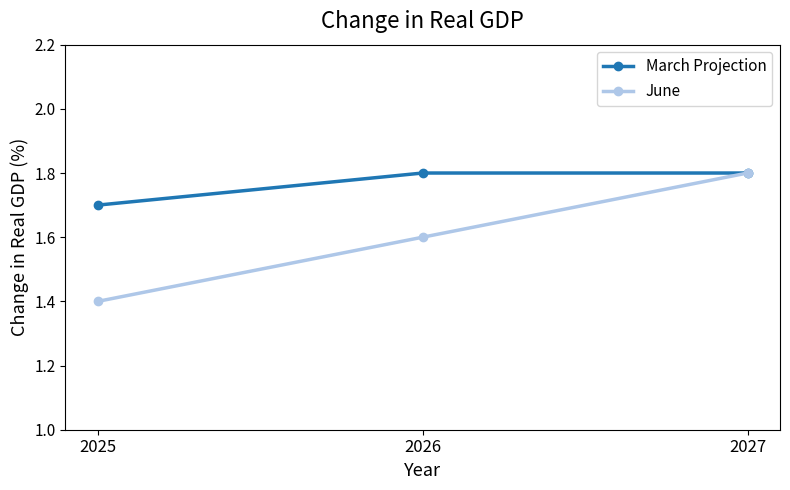

True or false: June has a value of 1.0 at 2027.

False